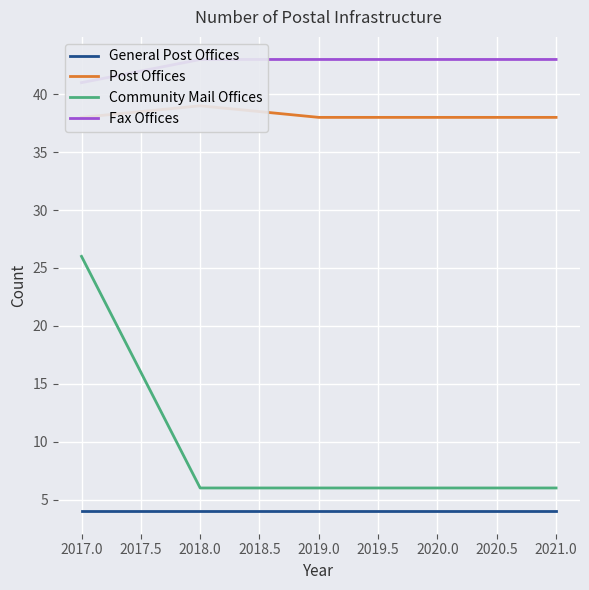

At how many categories does at least one series exceed 20?

5